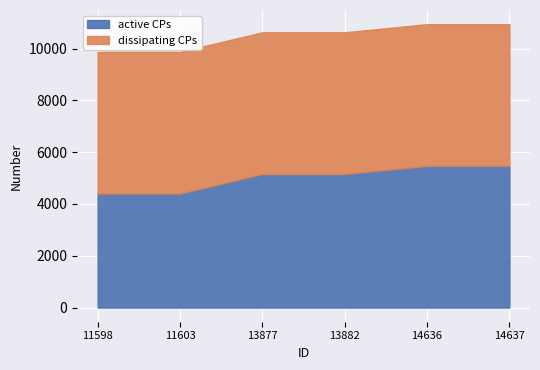

True or false: dissipating CPs and active CPs intersect in this chart.

False